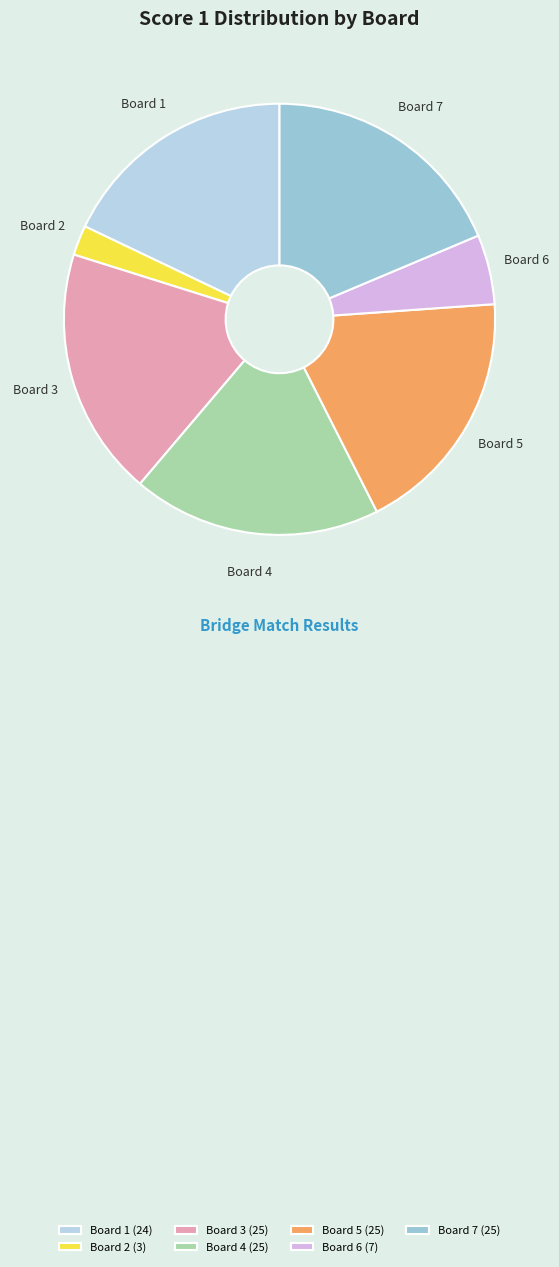

Is the sum of Board 4 and Board 3 greater than half?

No